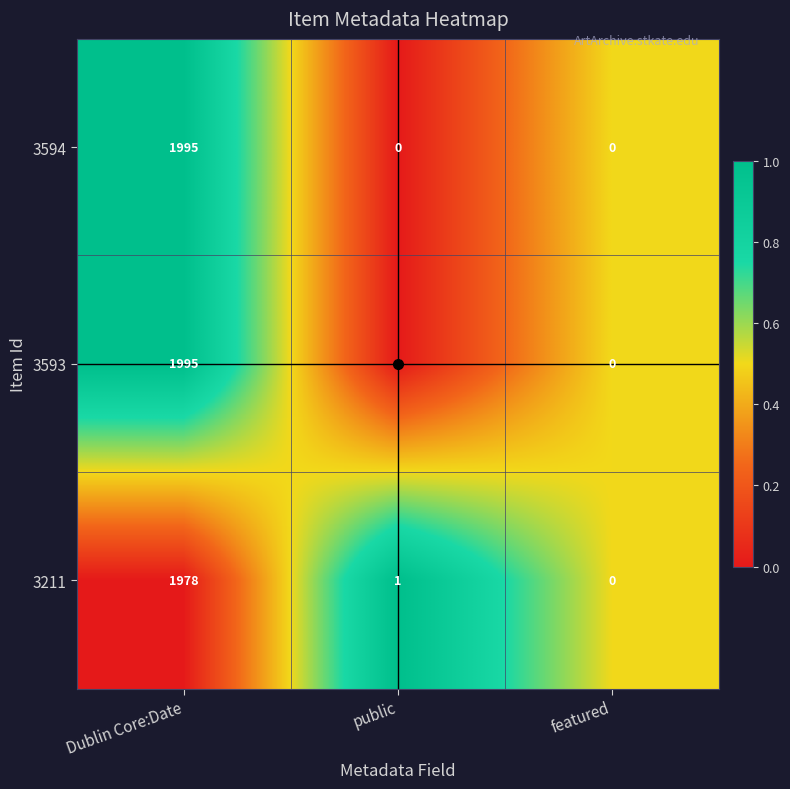

At which label does 3211 first exceed 1?

Dublin Core:Date